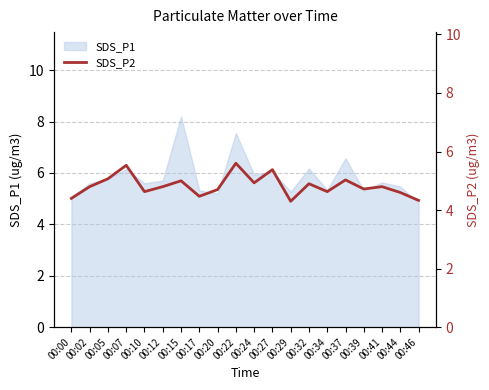

How many points are lower than both their immediate neighbors (excluding endpoints)?

6